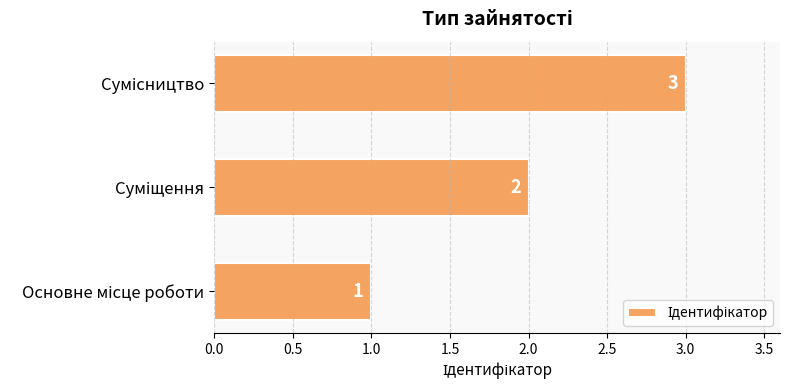

What is the greatest value displayed?

3